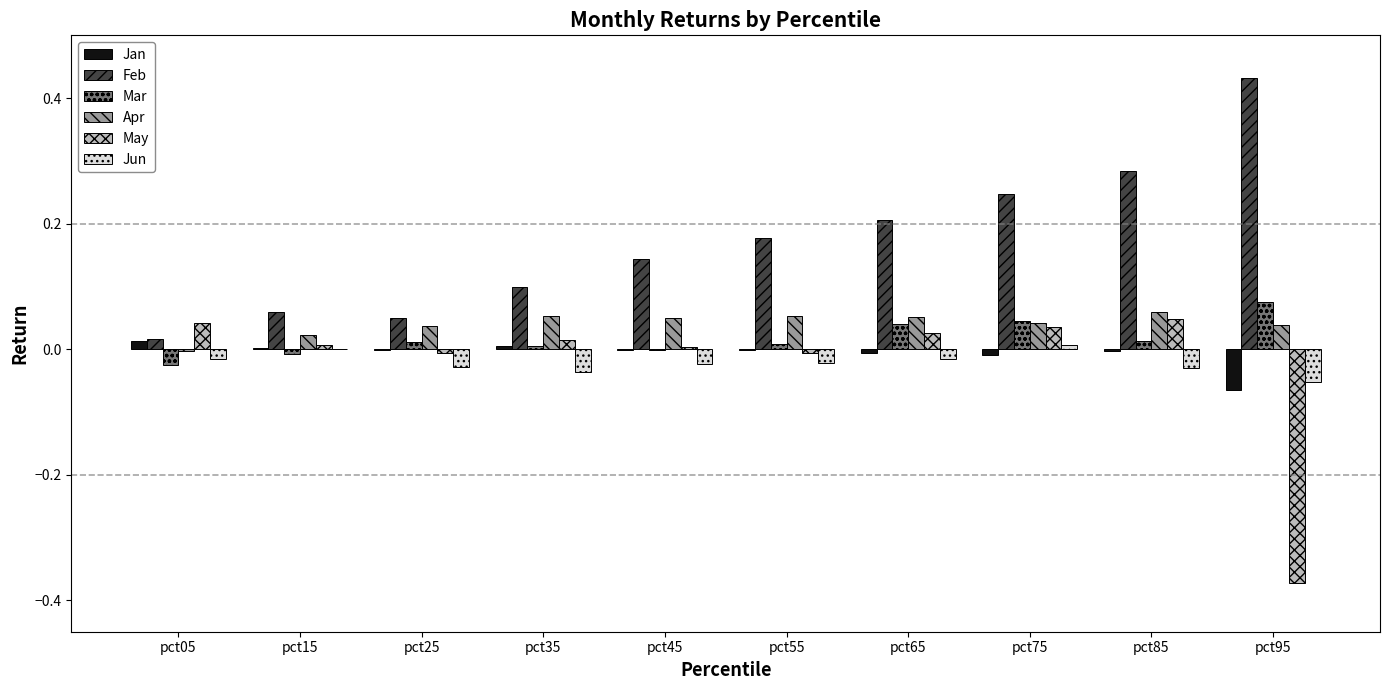

What are all the series names shown in the legend?

Jan, Feb, Mar, Apr, May, Jun